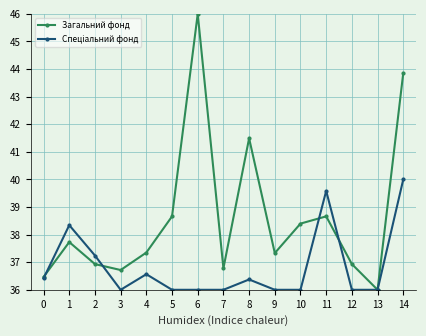

In Загальний фонд, how many points are lower than both neighbors (excluding endpoints)?

4